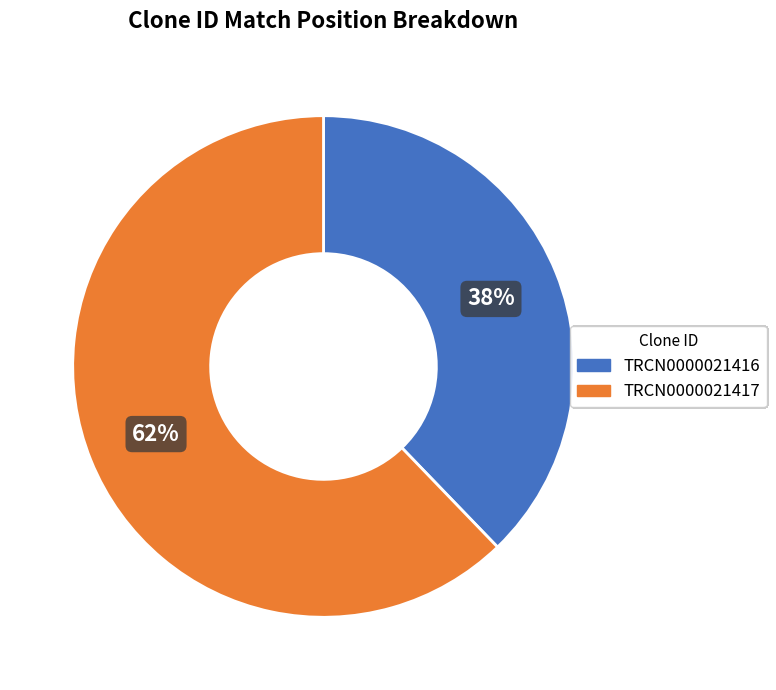

Approximately how many times larger is the value at TRCN0000021416 compared to TRCN0000021417?

0.6